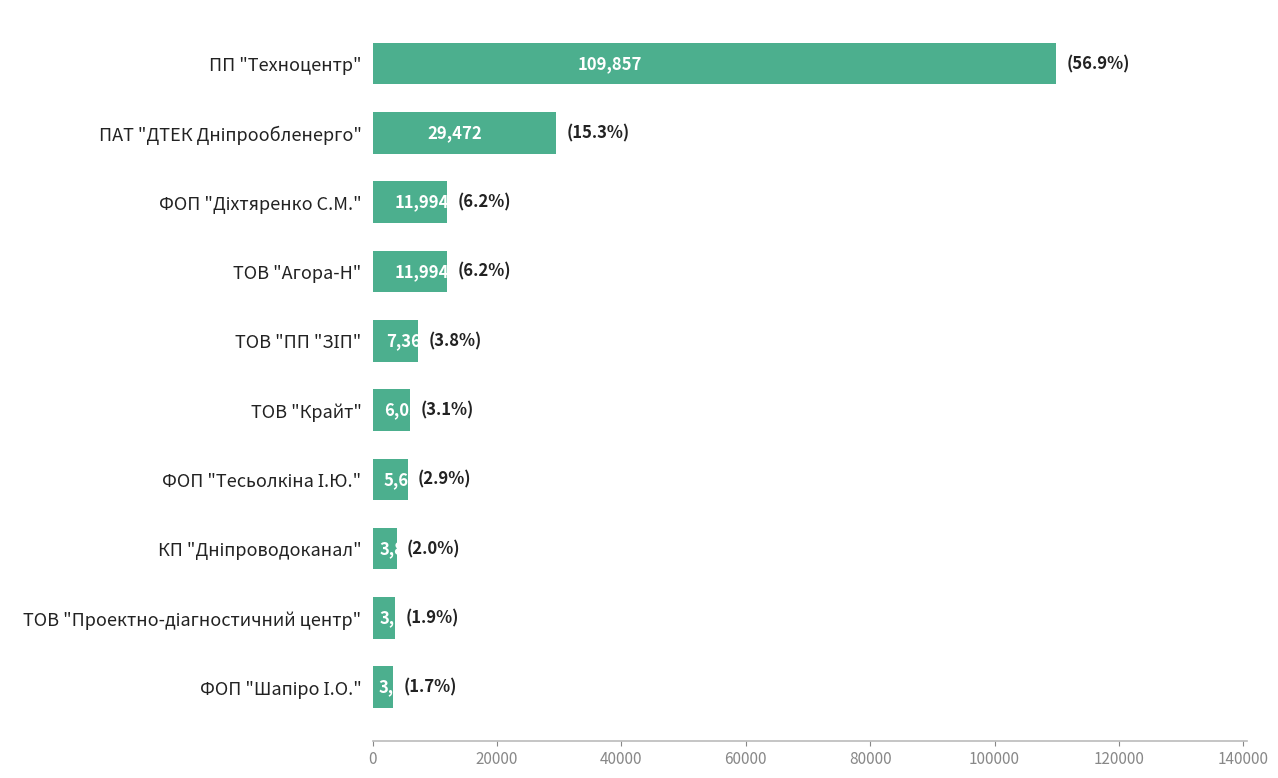

What is the difference between the maximum and second lowest values?

106241.0